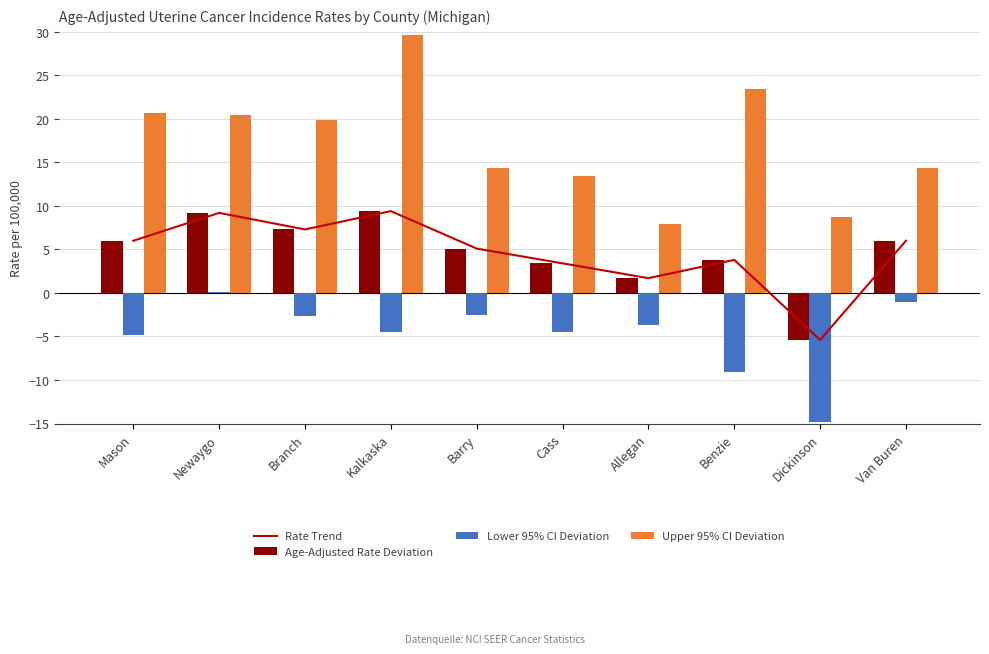

True or false: Lower 95% CI Deviation has a value of -4.8 at Mason.

True